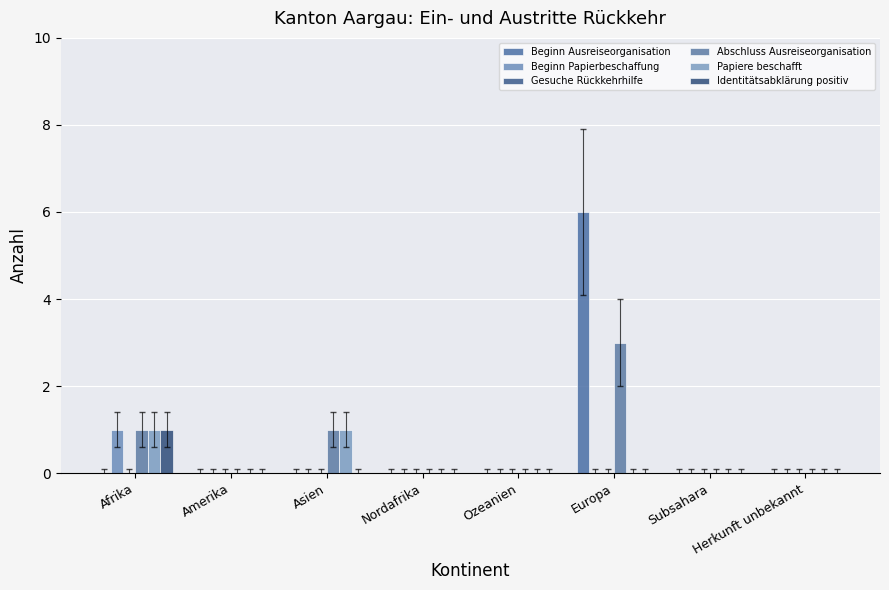

Reading left to right, transcribe all the data shown in this chart.

Beginn Ausreiseorganisation: 0	0	0	0	0	6	0	0
Beginn Papierbeschaffung: 1	0	0	0	0	0	0	0
Gesuche Rückkehrhilfe: 0	0	0	0	0	0	0	0
Abschluss Ausreiseorganisation: 1	0	1	0	0	3	0	0
Papiere beschafft: 1	0	1	0	0	0	0	0
Identitätsabklärung positiv: 1	0	0	0	0	0	0	0